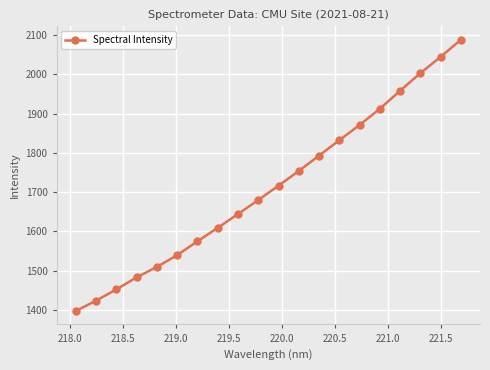

What is the minimum value shown in the chart?

1397.5